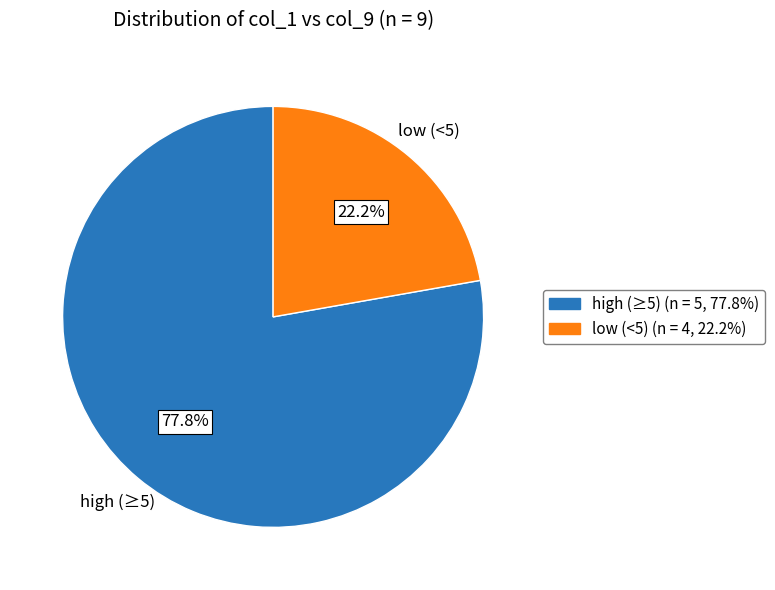

Rank the categories by value from highest to lowest.

high (≥5), low (<5)